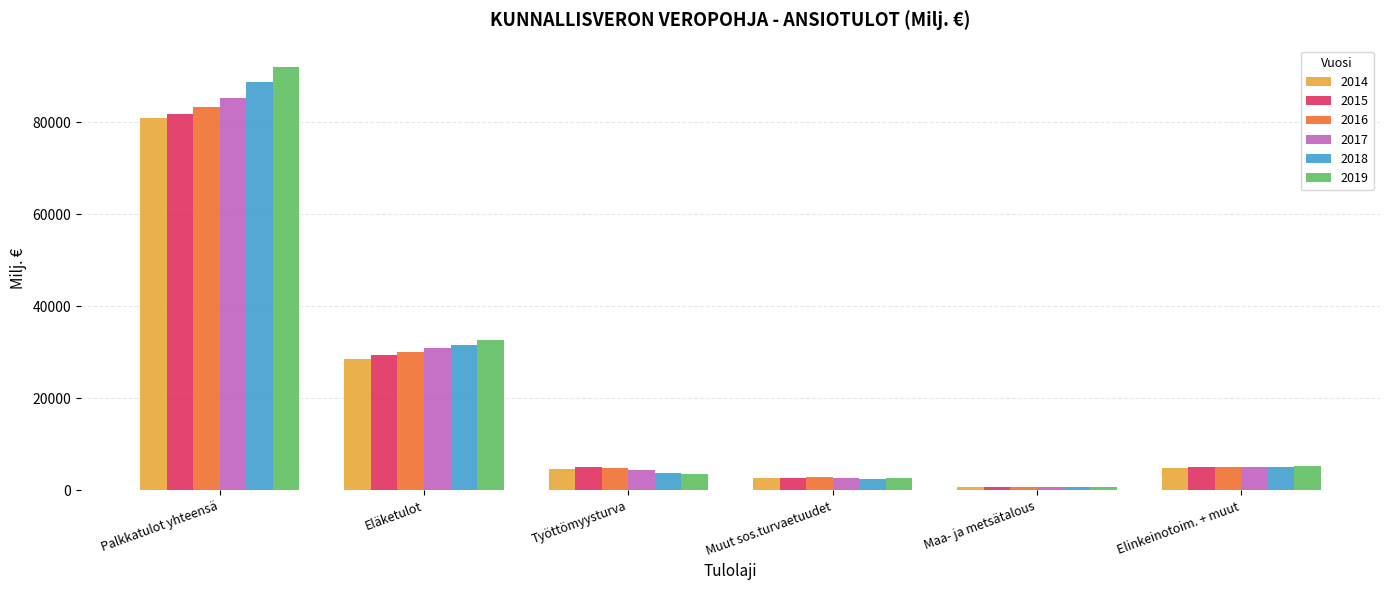

Which series changed the most between Työttömyysturva and Muut sos.turvaetuudet?

2015